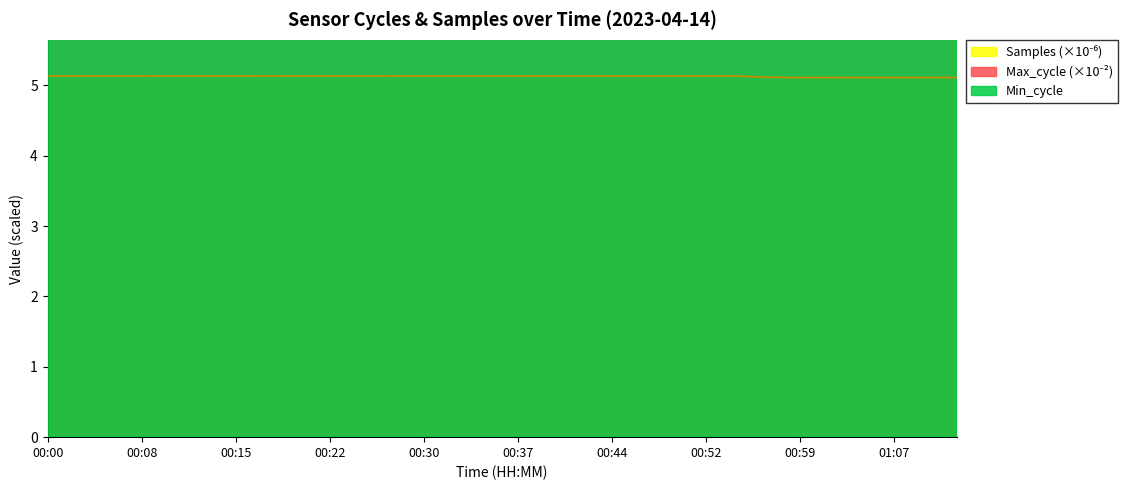

What is the spread (max minus min) of values at 00:00?

21.9